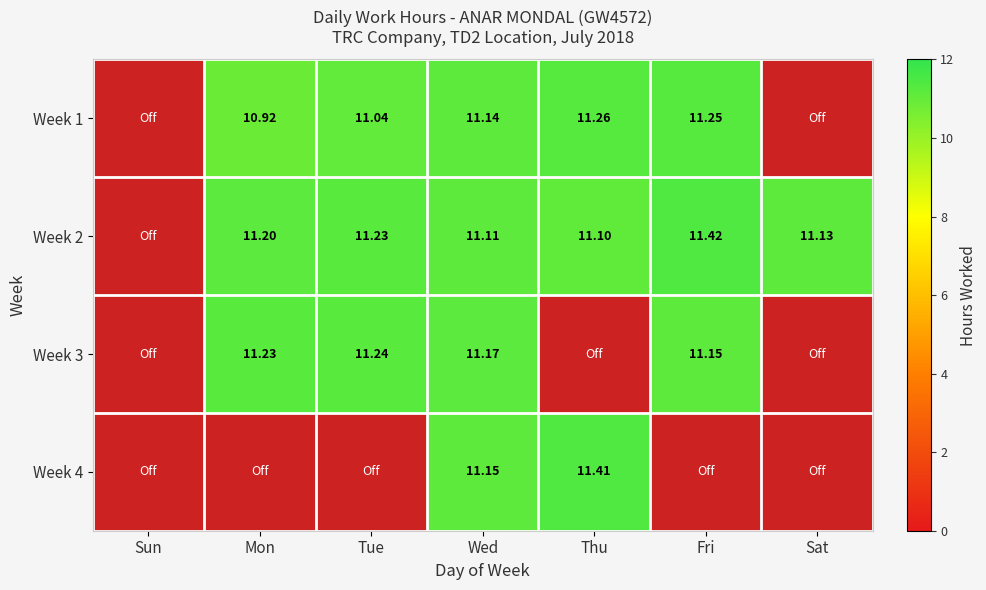

At which category is the sum across all series the highest?

Wed